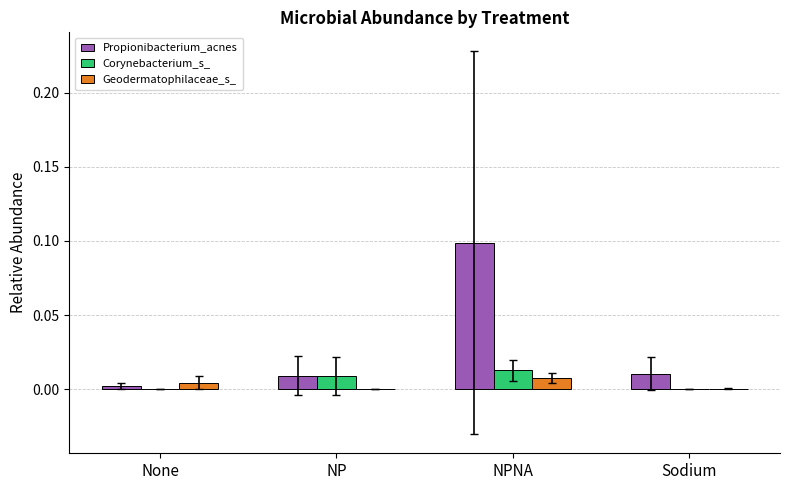

At which category is the sum across all series the highest?

NPNA